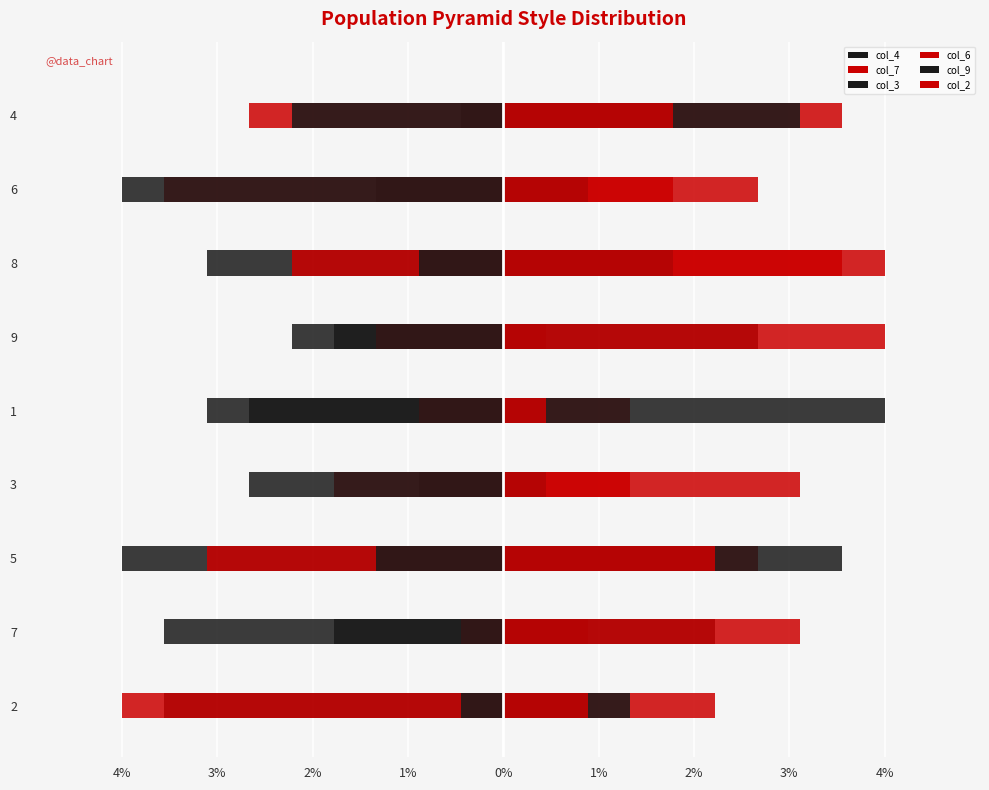

What is the smallest value displayed?

-4.0